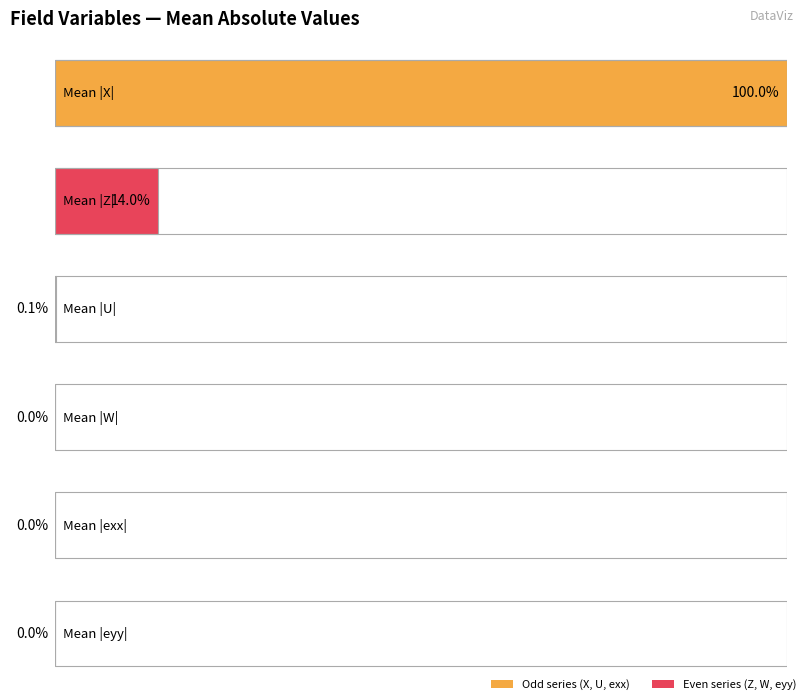

How many data points in eyy are above 0?

1